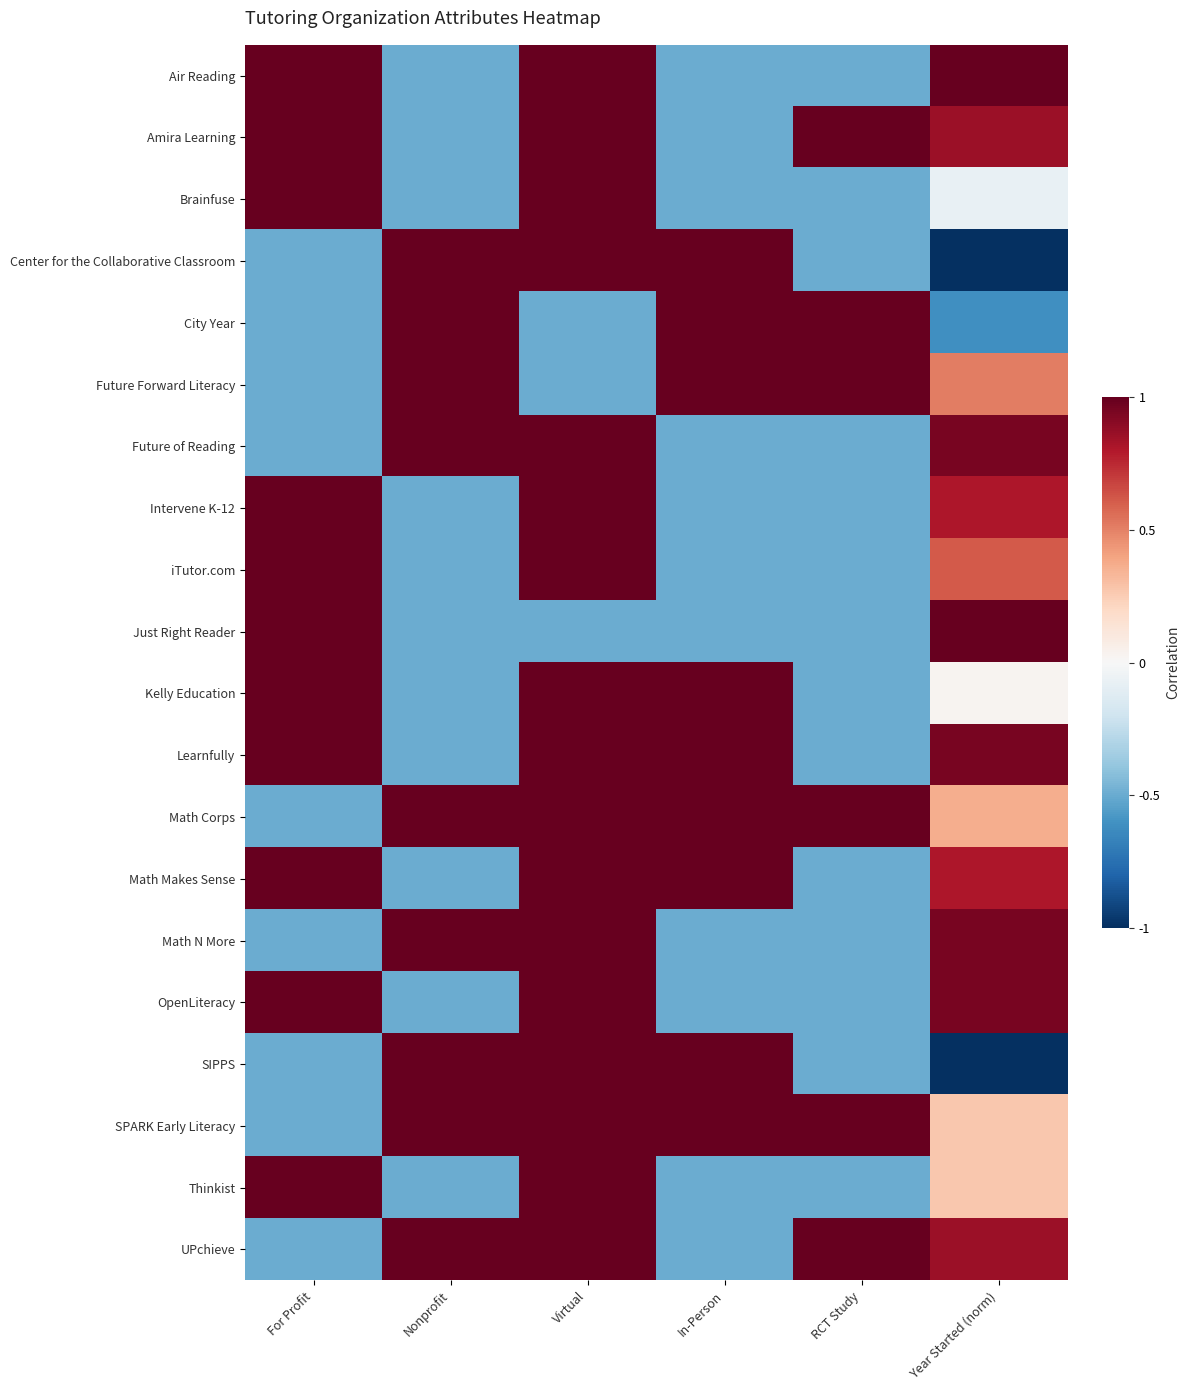

Reading left to right, transcribe all the data shown in this chart.

Air Reading: For Profit=1.0	Nonprofit=-0.5	Virtual=1.0	In-Person=-0.5	RCT Study=-0.5	Year Started (norm)=1.0
Amira Learning: For Profit=1.0	Nonprofit=-0.5	Virtual=1.0	In-Person=-0.5	RCT Study=1.0	Year Started (norm)=0.9
Brainfuse: For Profit=1.0	Nonprofit=-0.5	Virtual=1.0	In-Person=-0.5	RCT Study=-0.5	Year Started (norm)=-0.1
Center for the Collaborative Classroom: For Profit=-0.5	Nonprofit=1.0	Virtual=1.0	In-Person=1.0	RCT Study=-0.5	Year Started (norm)=-1.0
City Year: For Profit=-0.5	Nonprofit=1.0	Virtual=-0.5	In-Person=1.0	RCT Study=1.0	Year Started (norm)=-0.6
Future Forward Literacy: For Profit=-0.5	Nonprofit=1.0	Virtual=-0.5	In-Person=1.0	RCT Study=1.0	Year Started (norm)=0.5
Future of Reading: For Profit=-0.5	Nonprofit=1.0	Virtual=1.0	In-Person=-0.5	RCT Study=-0.5	Year Started (norm)=1.0
Intervene K-12: For Profit=1.0	Nonprofit=-0.5	Virtual=1.0	In-Person=-0.5	RCT Study=-0.5	Year Started (norm)=0.8
iTutor.com: For Profit=1.0	Nonprofit=-0.5	Virtual=1.0	In-Person=-0.5	RCT Study=-0.5	Year Started (norm)=0.6
Just Right Reader: For Profit=1.0	Nonprofit=-0.5	Virtual=-0.5	In-Person=-0.5	RCT Study=-0.5	Year Started (norm)=1.0
Kelly Education: For Profit=1.0	Nonprofit=-0.5	Virtual=1.0	In-Person=1.0	RCT Study=-0.5	Year Started (norm)=0.0
Learnfully: For Profit=1.0	Nonprofit=-0.5	Virtual=1.0	In-Person=1.0	RCT Study=-0.5	Year Started (norm)=1.0
Math Corps: For Profit=-0.5	Nonprofit=1.0	Virtual=1.0	In-Person=1.0	RCT Study=1.0	Year Started (norm)=0.4
Math Makes Sense: For Profit=1.0	Nonprofit=-0.5	Virtual=1.0	In-Person=1.0	RCT Study=-0.5	Year Started (norm)=0.8
Math N More: For Profit=-0.5	Nonprofit=1.0	Virtual=1.0	In-Person=-0.5	RCT Study=-0.5	Year Started (norm)=1.0
OpenLiteracy: For Profit=1.0	Nonprofit=-0.5	Virtual=1.0	In-Person=-0.5	RCT Study=-0.5	Year Started (norm)=1.0
SIPPS: For Profit=-0.5	Nonprofit=1.0	Virtual=1.0	In-Person=1.0	RCT Study=-0.5	Year Started (norm)=-1.0
SPARK Early Literacy: For Profit=-0.5	Nonprofit=1.0	Virtual=1.0	In-Person=1.0	RCT Study=1.0	Year Started (norm)=0.3
Thinkist: For Profit=1.0	Nonprofit=-0.5	Virtual=1.0	In-Person=-0.5	RCT Study=-0.5	Year Started (norm)=0.3
UPchieve: For Profit=-0.5	Nonprofit=1.0	Virtual=1.0	In-Person=-0.5	RCT Study=1.0	Year Started (norm)=0.9